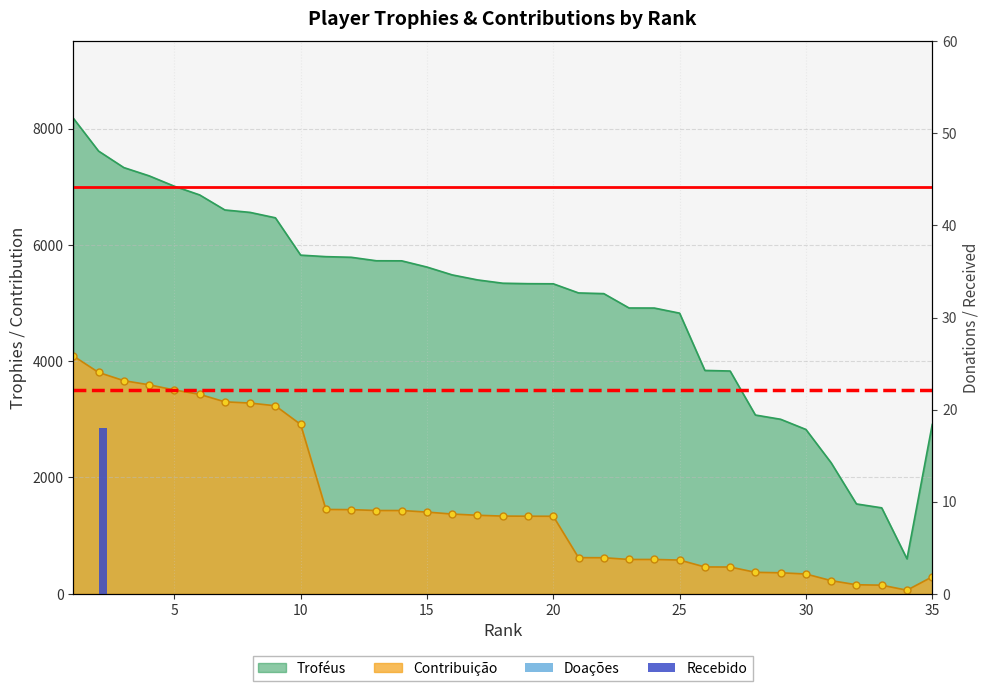

How many bars are there in each group?

2